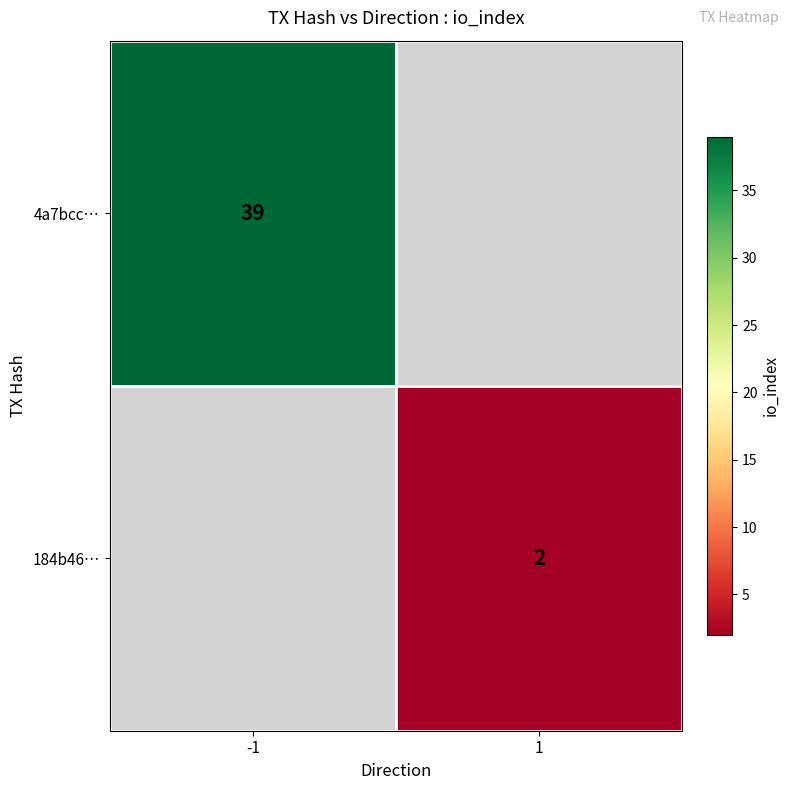

The value of 4a7bcc… at -1 is 25.2. True or false?

False